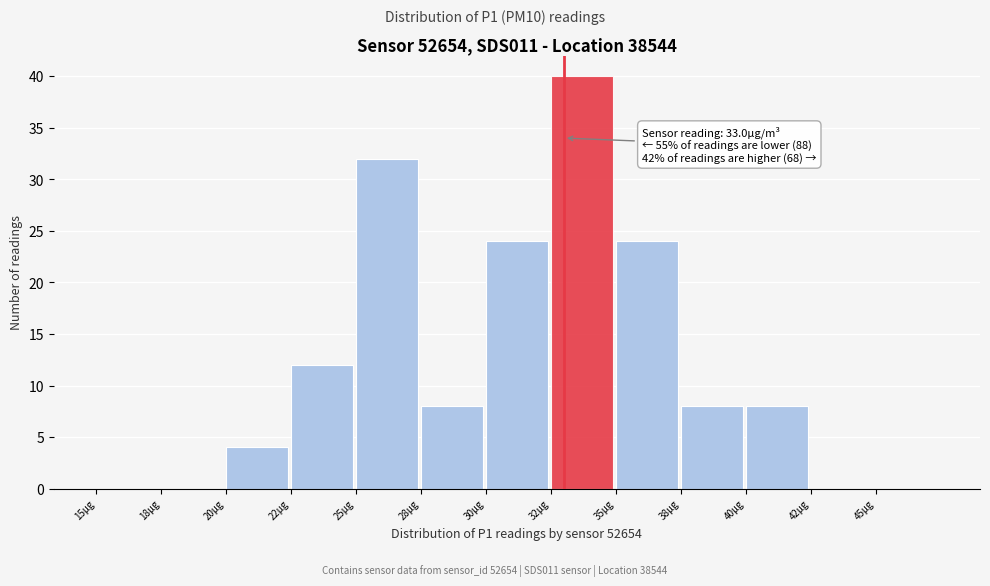

Reading left to right, what are all the values shown in this chart?

15µg=0	18µg=0	20µg=4	22µg=12	25µg=32	28µg=8	30µg=24	32µg=40	35µg=24	38µg=8	40µg=8	42µg=0	45µg=0